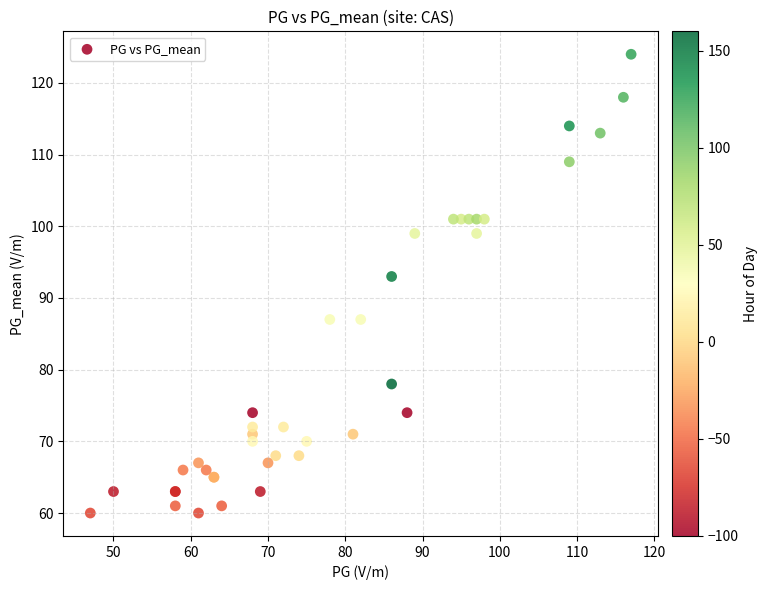

What Y value in the scatter plot is closest to 92?

93